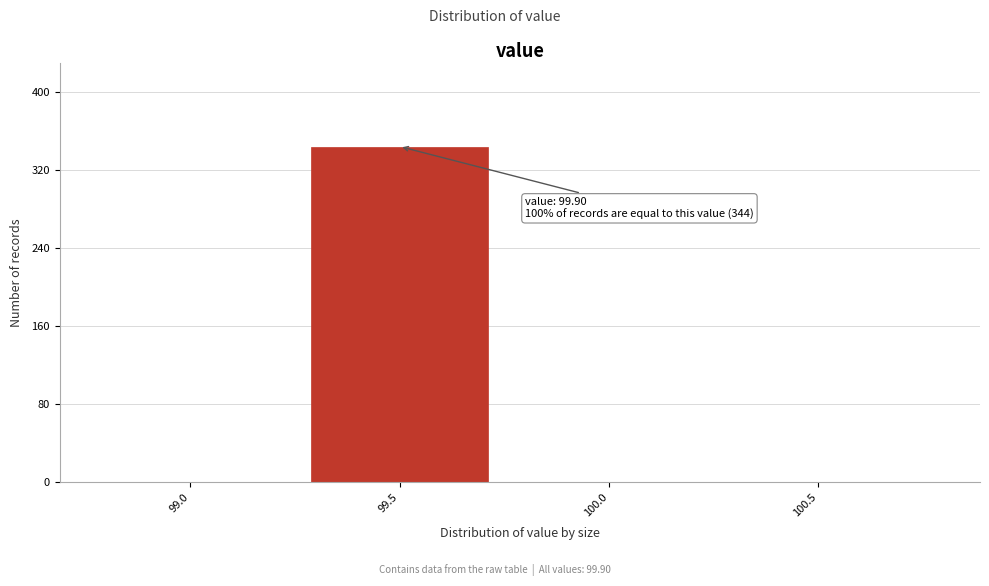

Reading left to right, extract all data points from this chart.

99.0=0	99.5=344	100.0=0	100.5=0